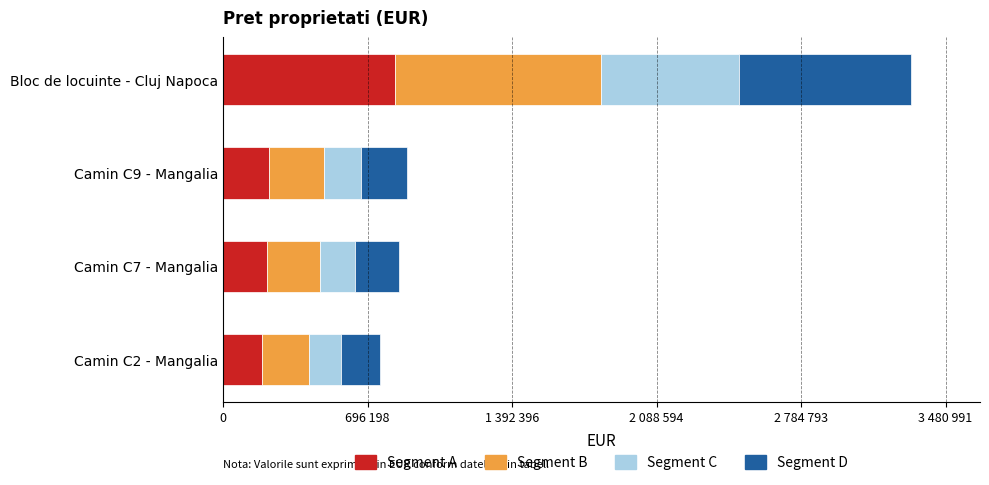

What are all the series names shown in the legend?

Segment A, Segment B, Segment C, Segment D